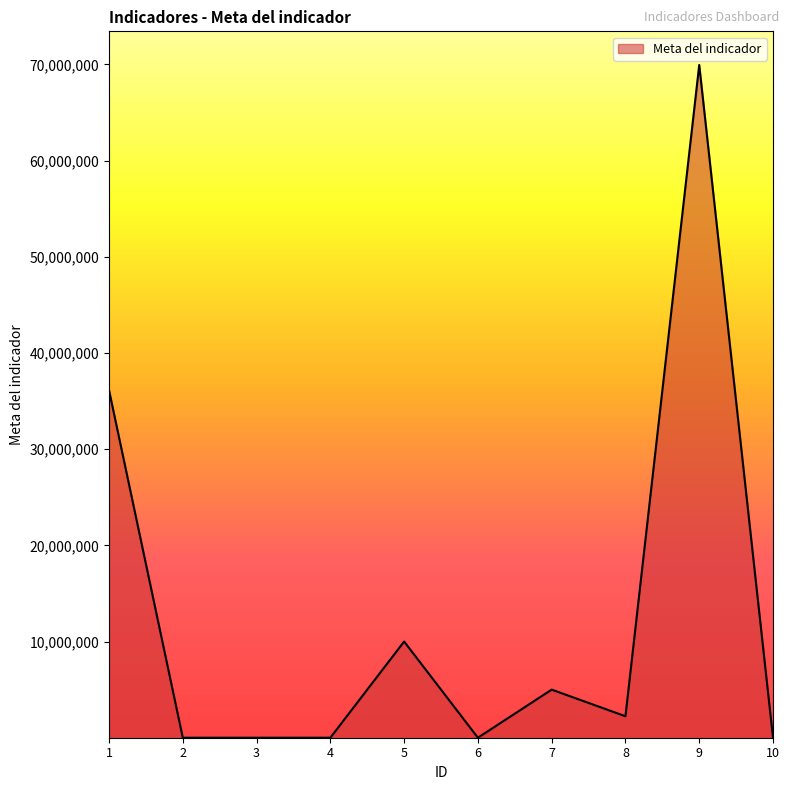

What is the average value?

12329296